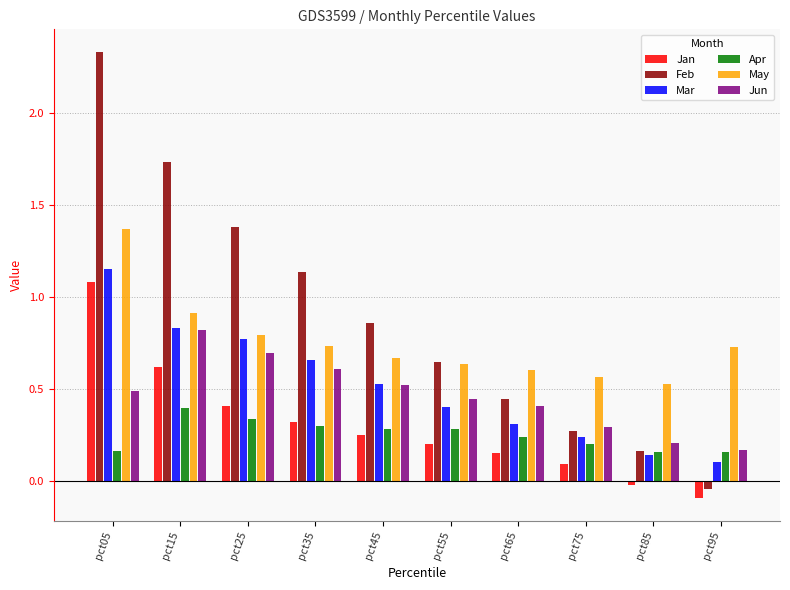

What is the sum of all Jun values?

4.7